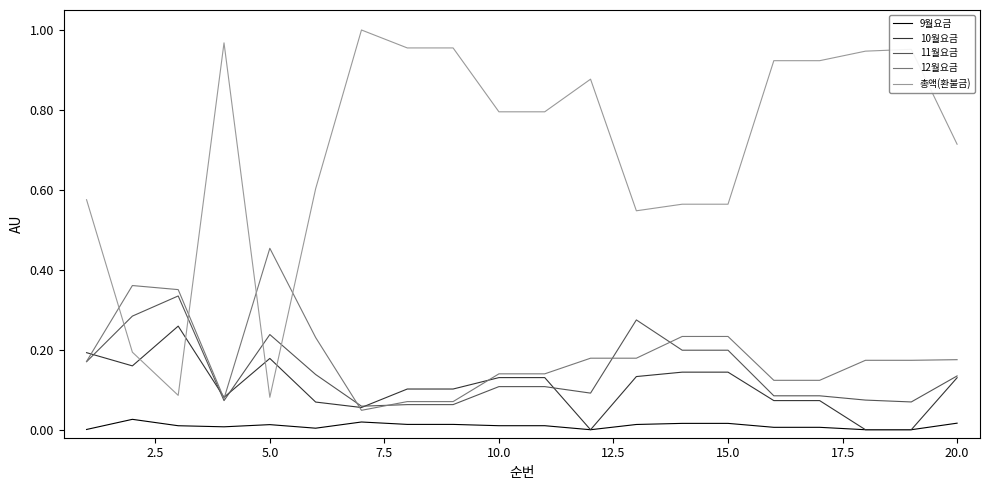

Rank the series by their maximum value, from lowest to highest.

9월요금, 10월요금, 11월요금, 12월요금, 총액(환불금)